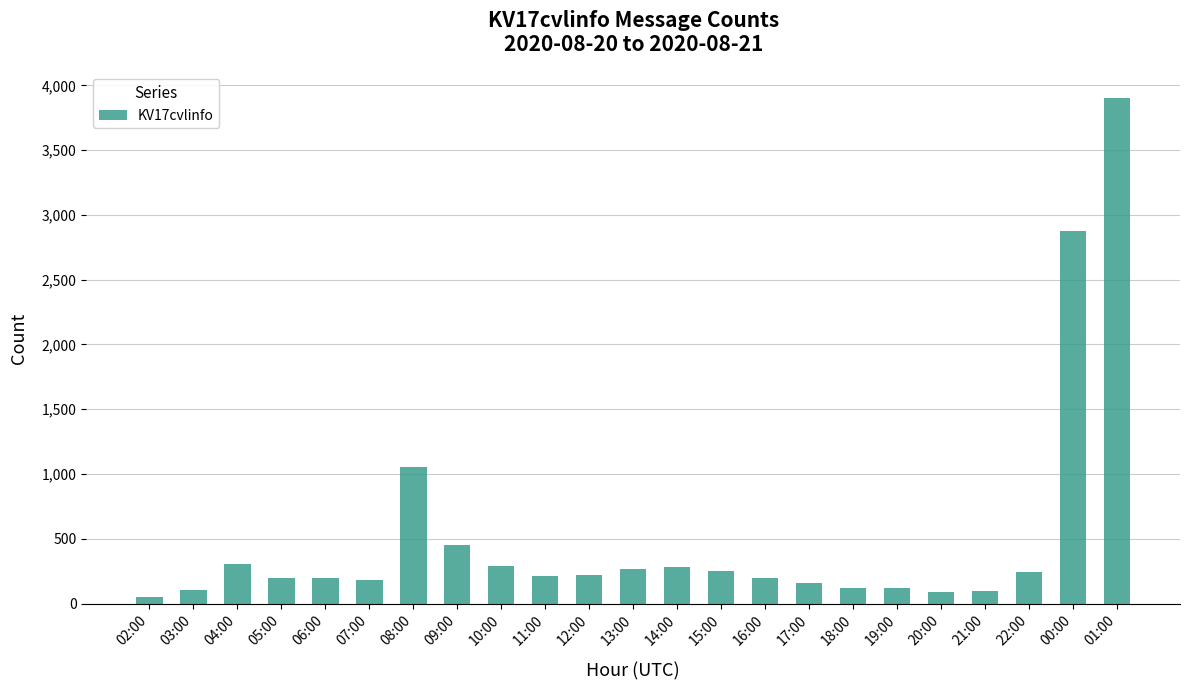

What is the average value?

517